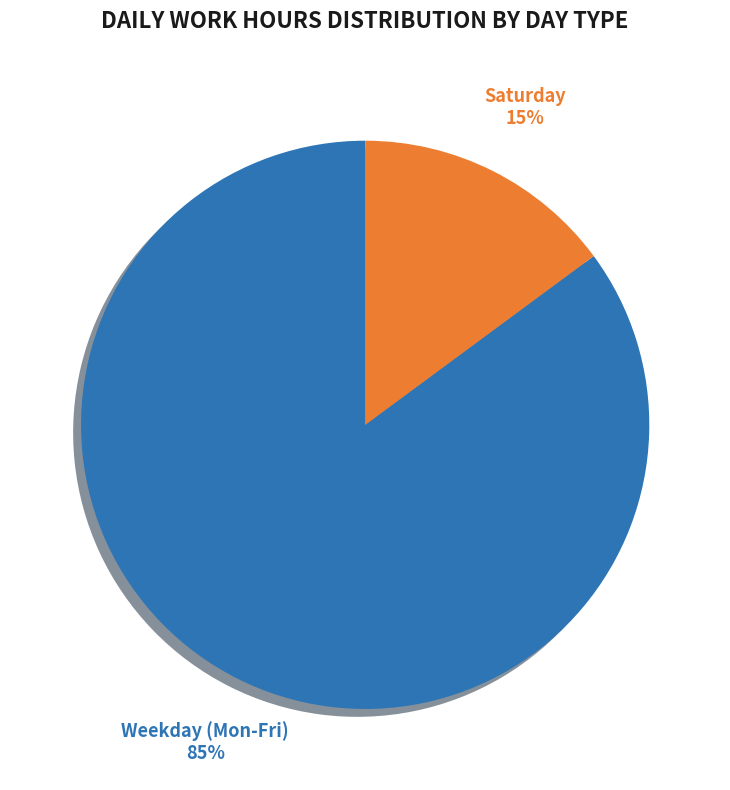

Is there any slice that represents more than half of the pie?

Yes